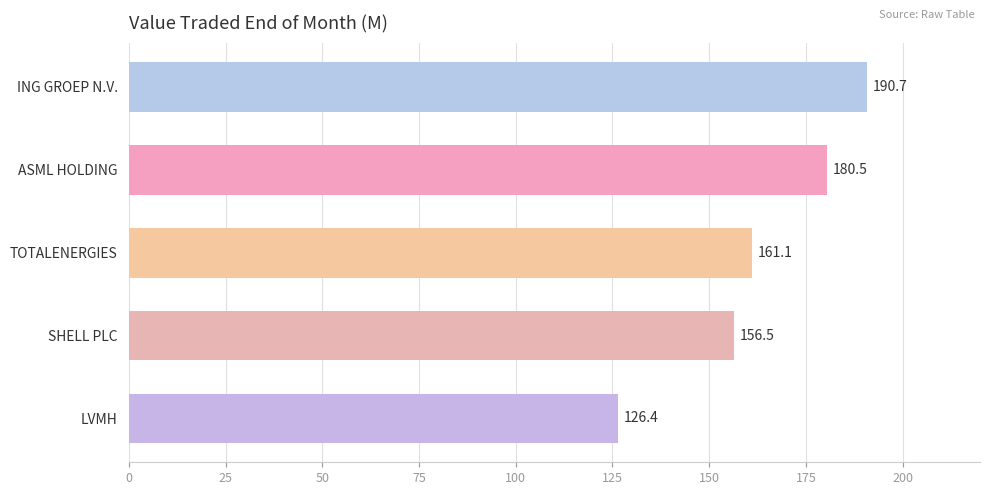

Reading top to bottom, transcribe all the data shown in this chart.

ING GROEP N.V.=190.7	ASML HOLDING=180.5	TOTALENERGIES=161.1	SHELL PLC=156.5	LVMH=126.4